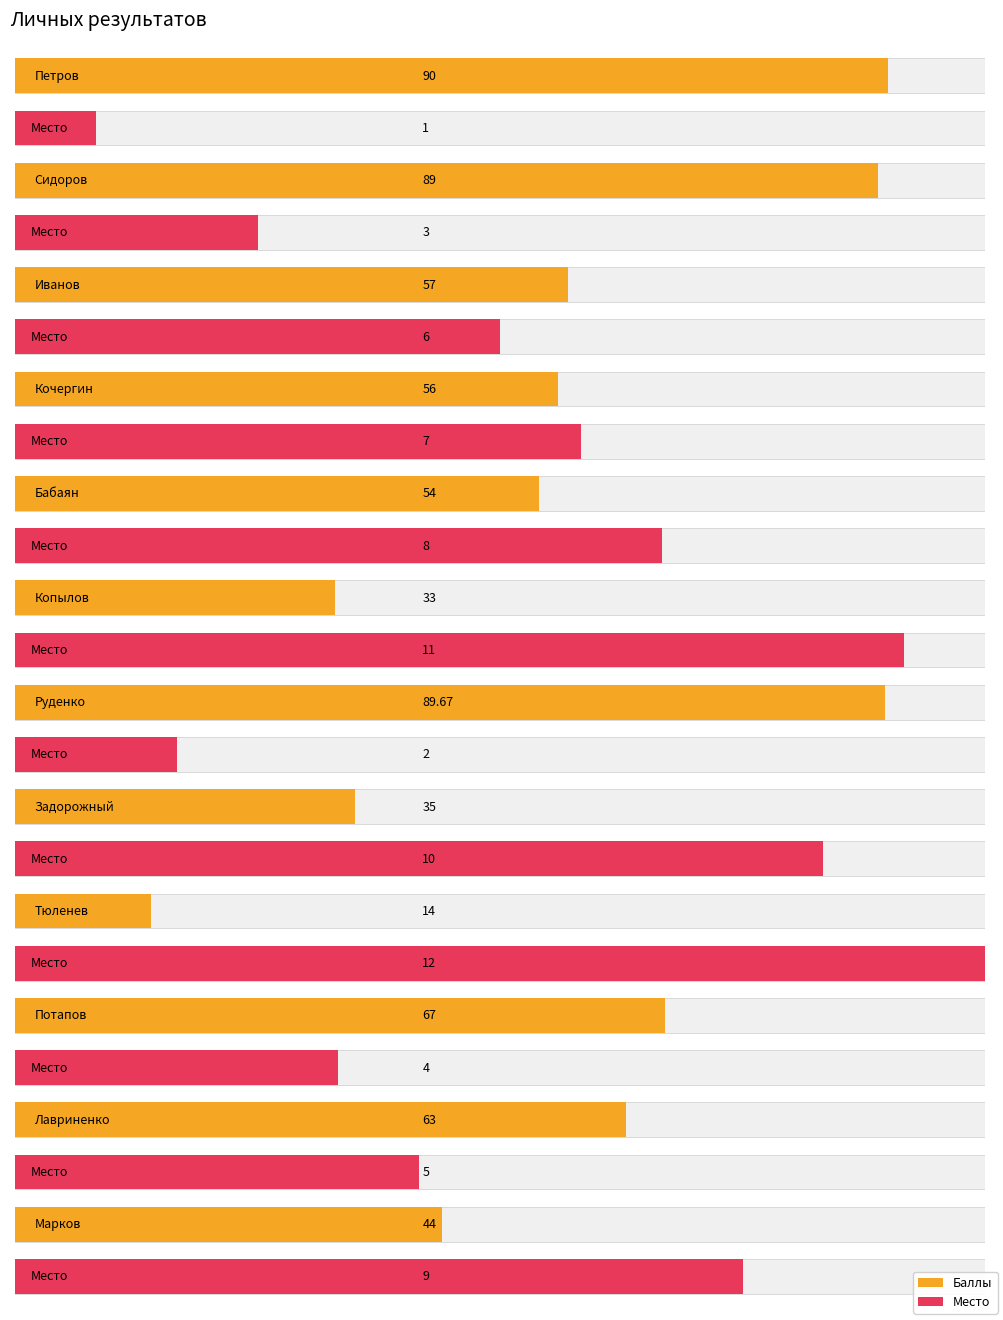

What are all the series names shown in the legend?

Баллы, Место